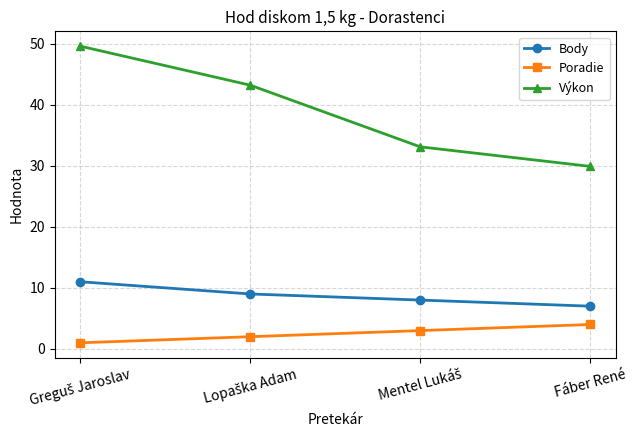

Rank the series by their maximum value, from highest to lowest.

Výkon, Body, Poradie